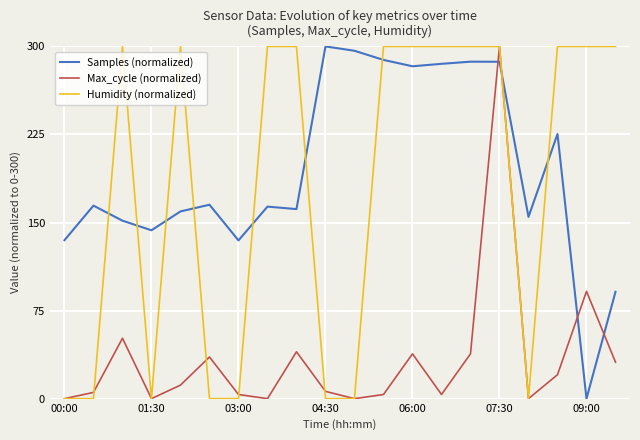

True or false: Humidity (normalized) and Samples (normalized) intersect in this chart.

True